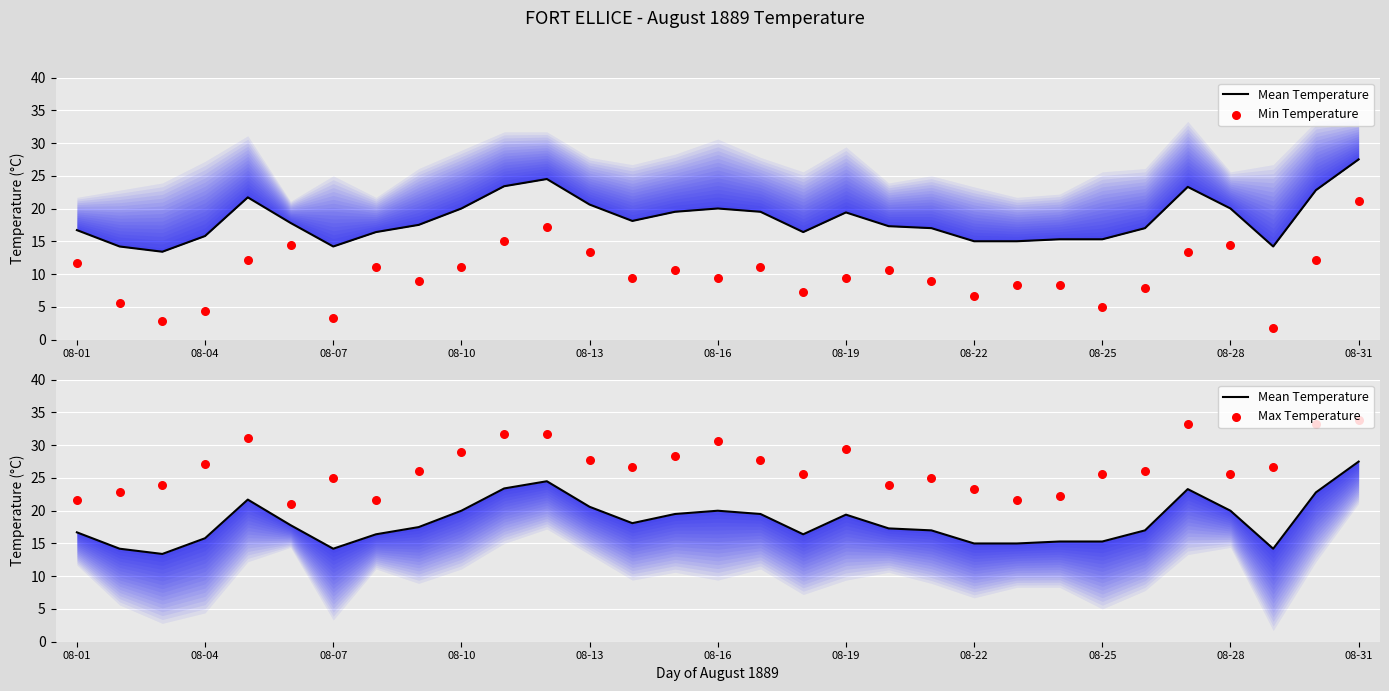

Which series reaches the maximum Y coordinate?

Max Temperature